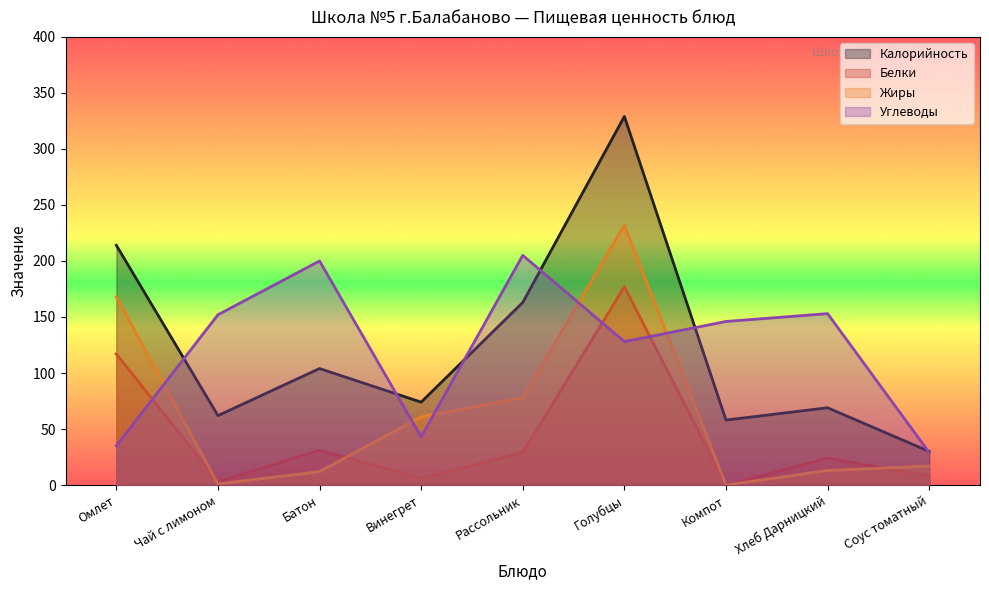

How many times do Белки and Жиры cross each other?

3